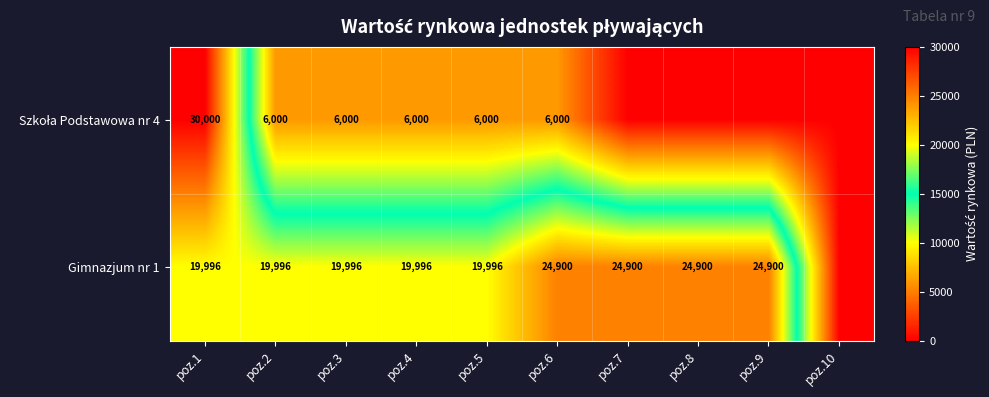

What is the total value across all series at poz.5?

25996